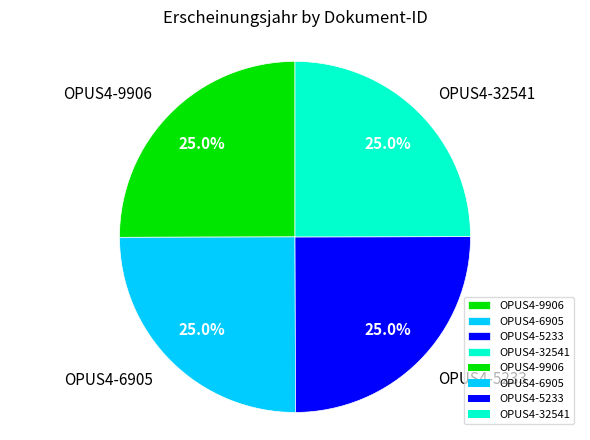

Count the number of slices in the pie.

4